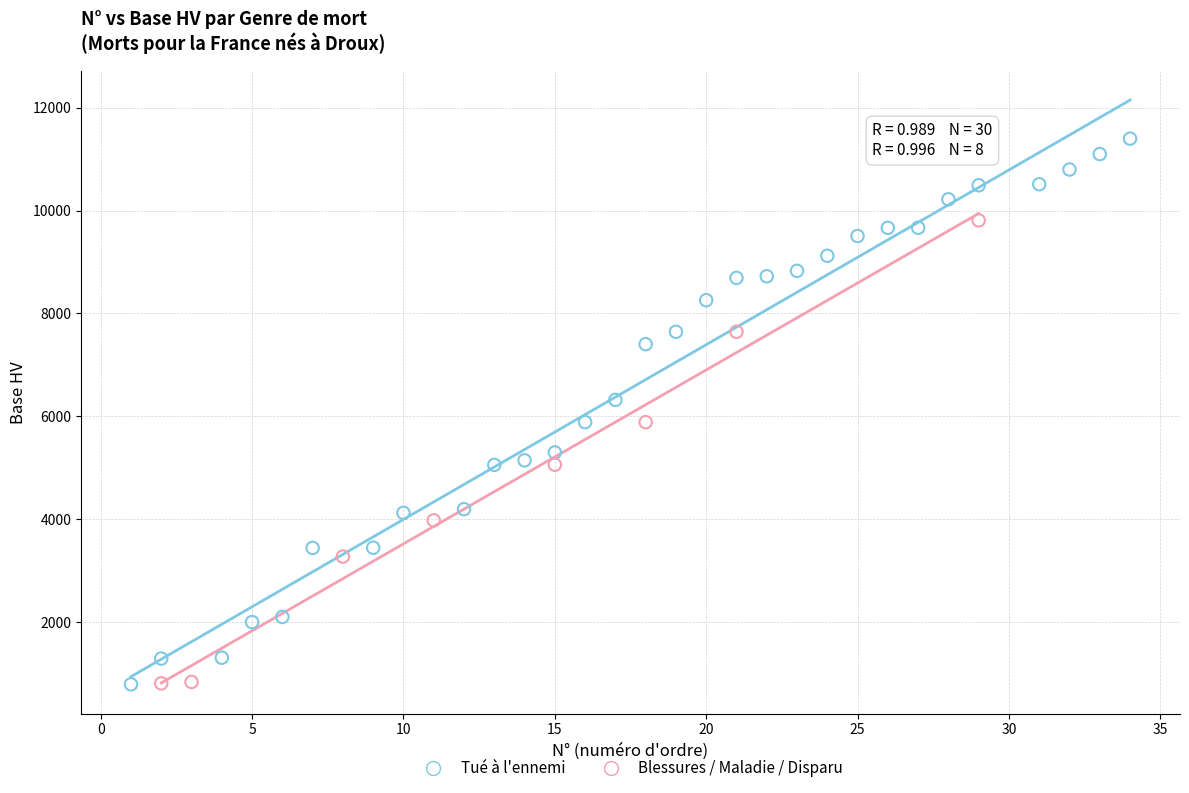

Which series reaches the maximum Y coordinate?

Tué à l'ennemi